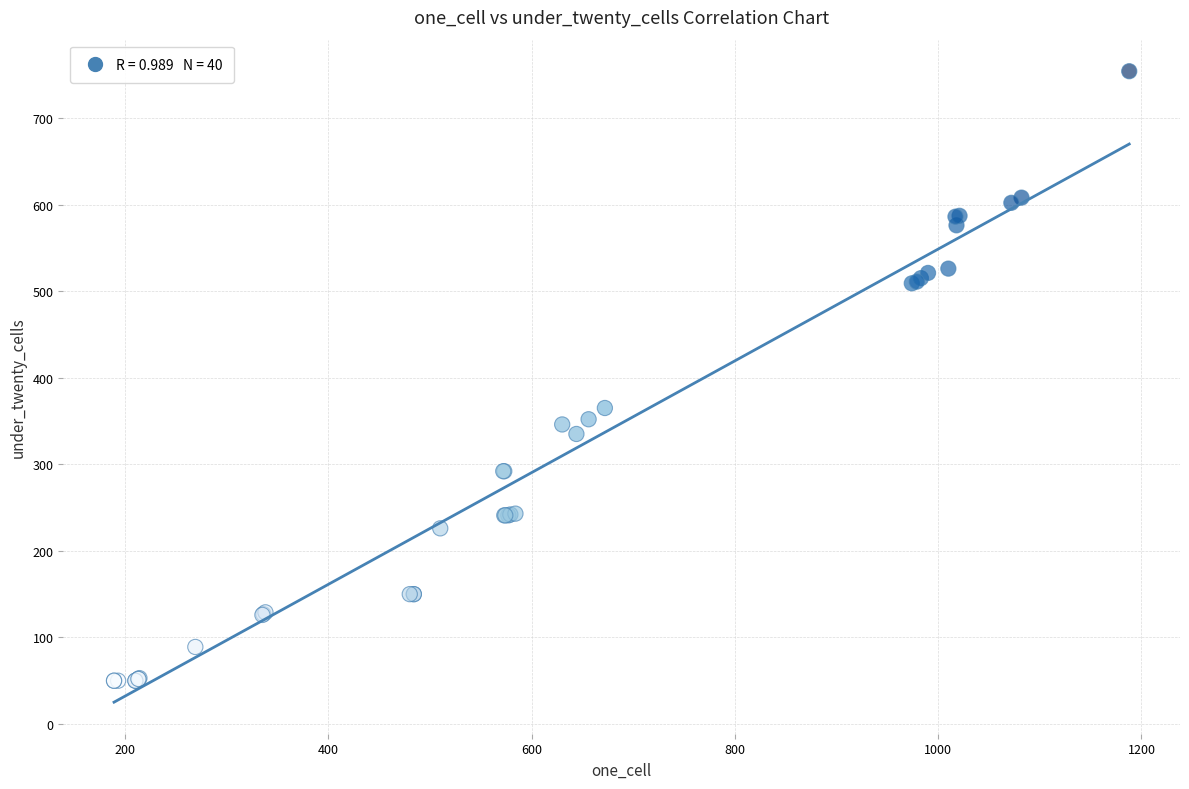

What Y value in the scatter plot is closest to 402?

365